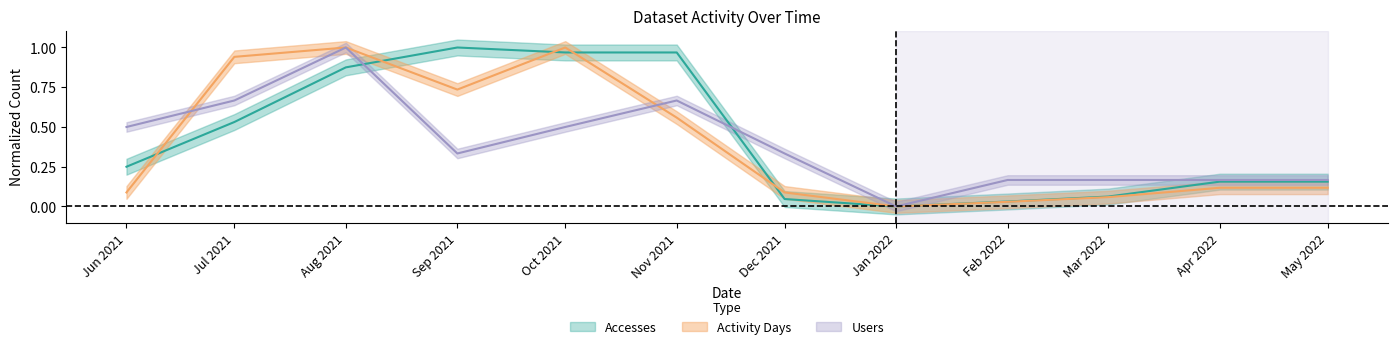

What is the value of the Users point at the 3rd from the left?

1.0